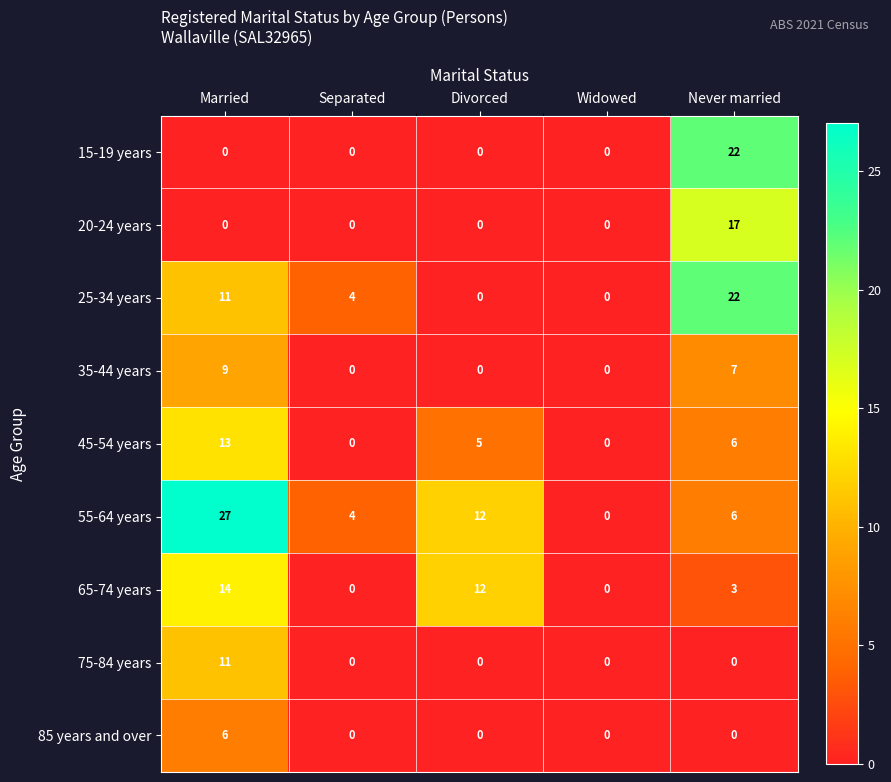

Which series has the largest total across all categories?

55-64 years